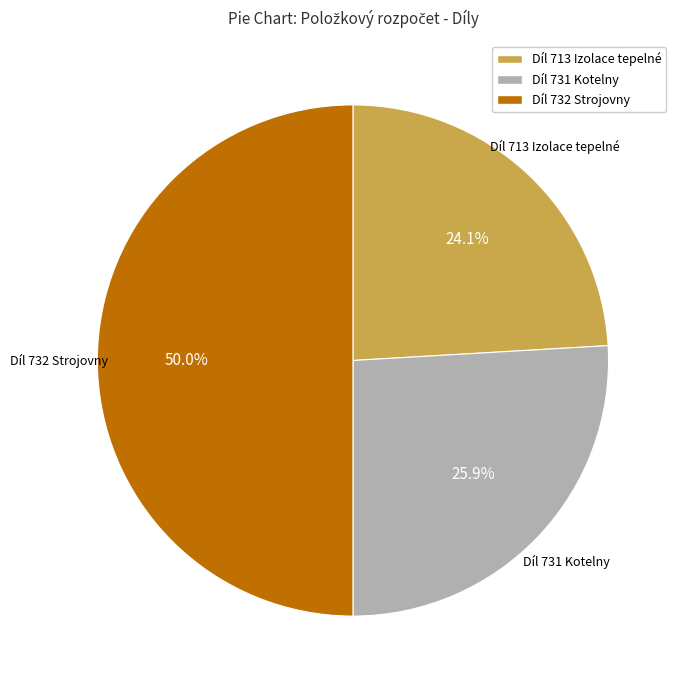

How many slices are in this pie chart?

3